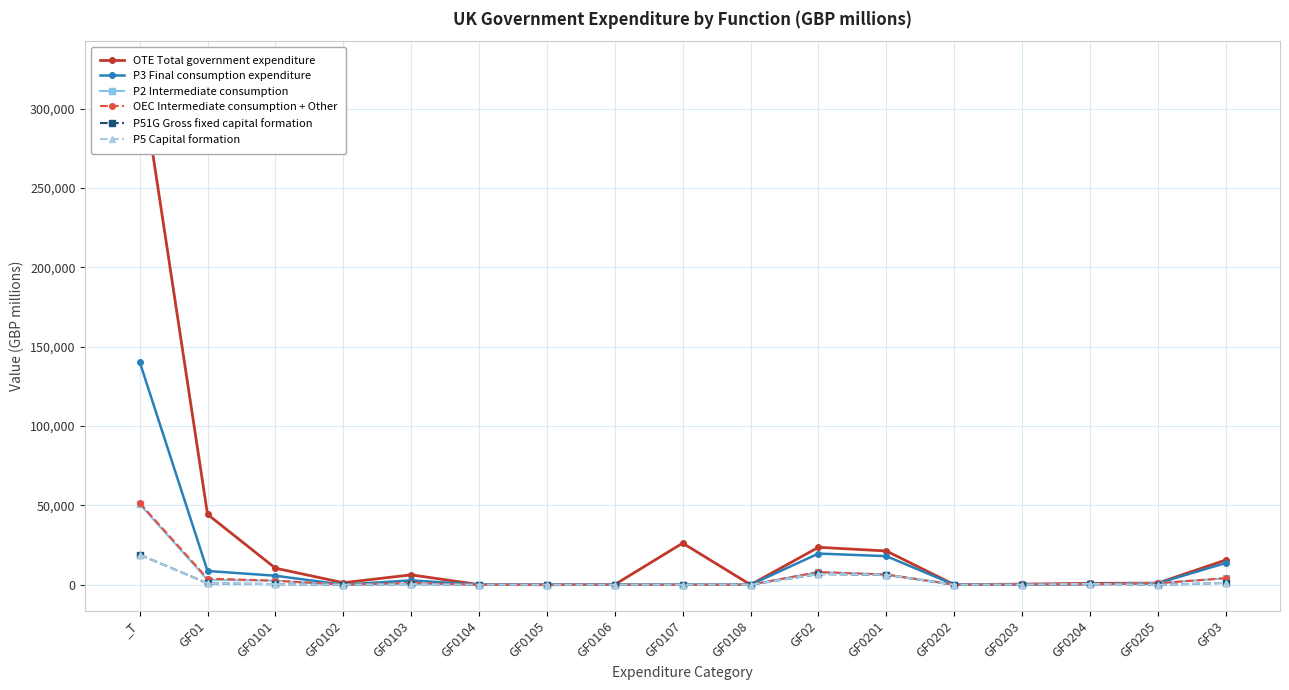

What is the difference between the highest and lowest values at GF0205?

1142